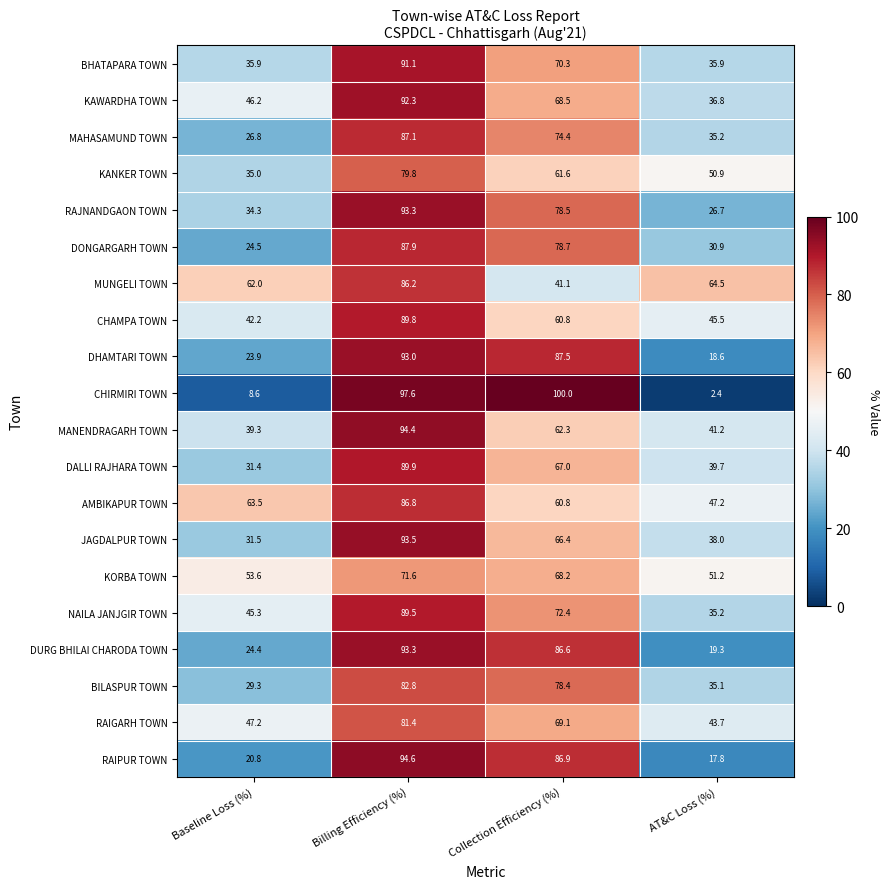

At which category is the sum across all series the highest?

Billing Efficiency (%)